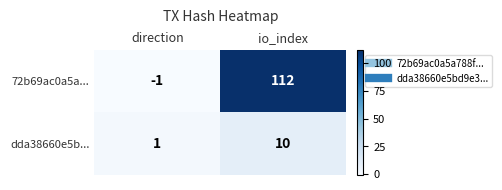

What is the maximum value shown in the chart?

112